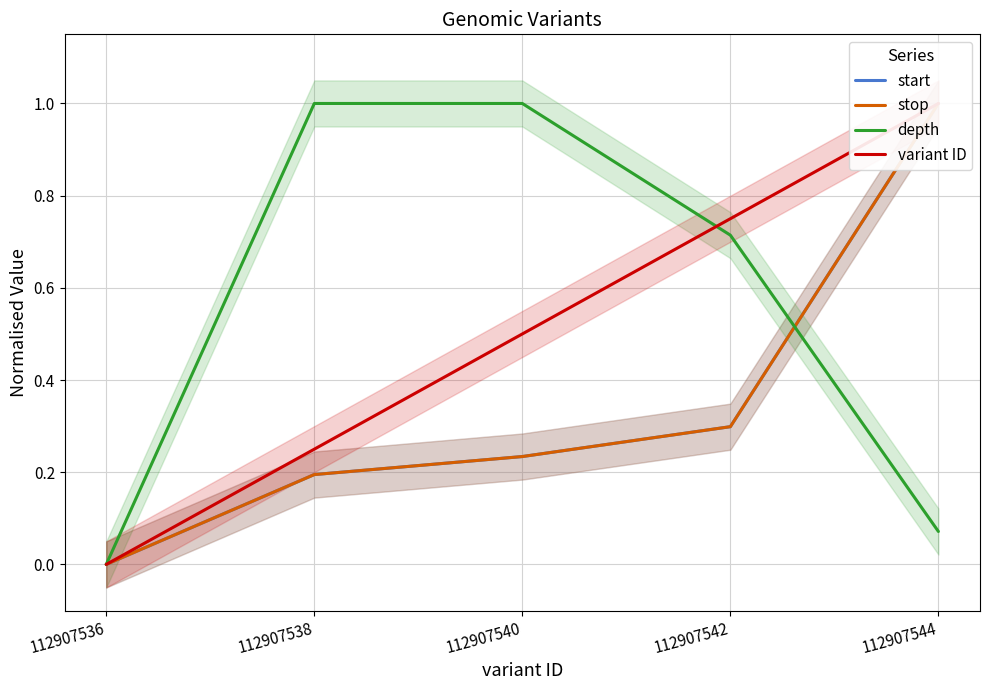

How many values in start are above zero?

4